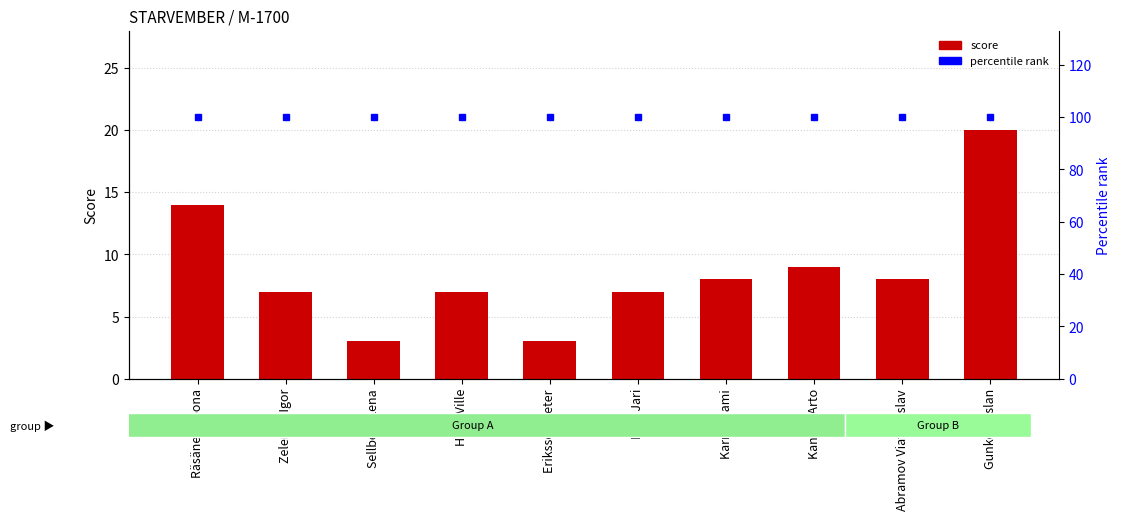

The percentile rank series shows 100 at Kangas Arto. True or false?

True